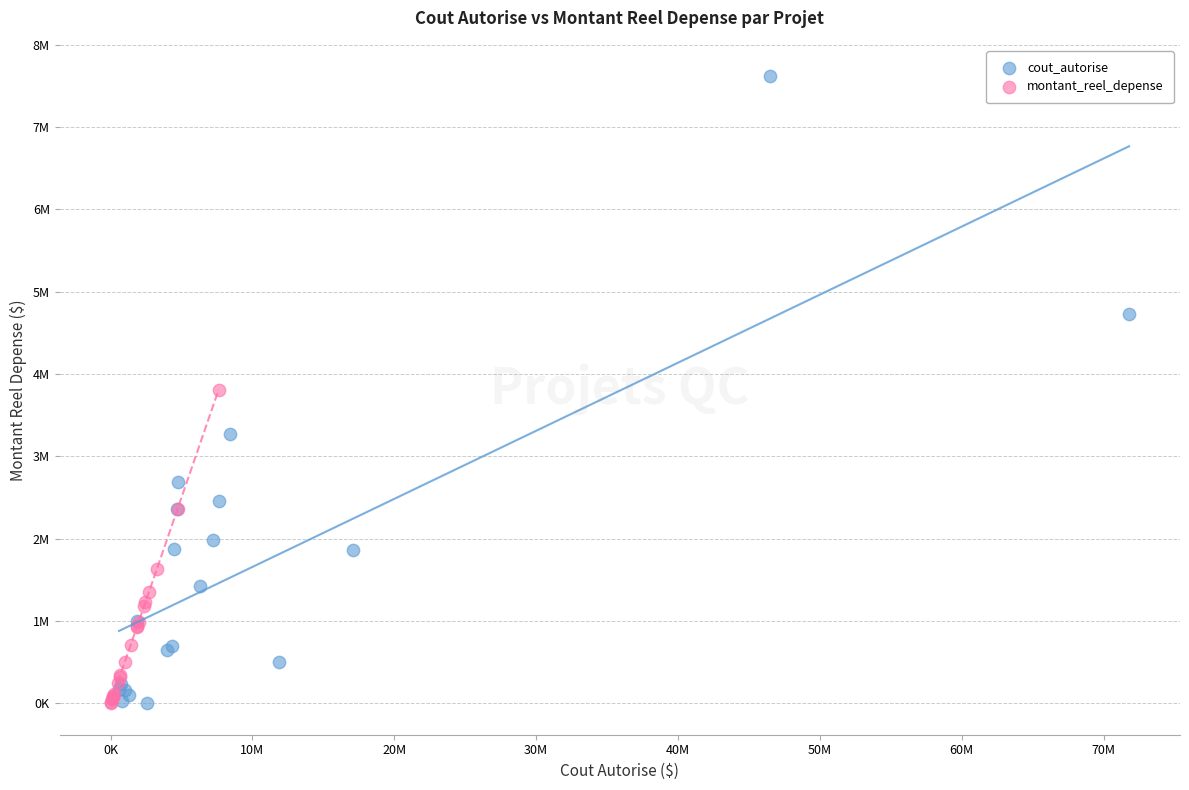

What are all the series names shown in the legend?

cout_autorise, montant_reel_depense